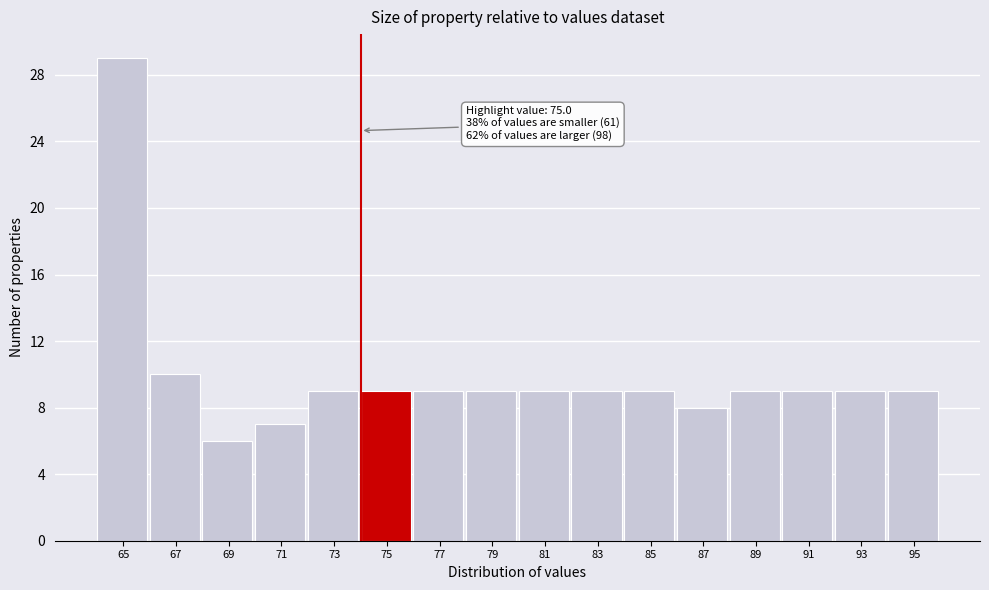

Reading left to right, transcribe all the data shown in this chart.

29	10	6	7	9	9	9	9	9	9	9	8	9	9	9	9